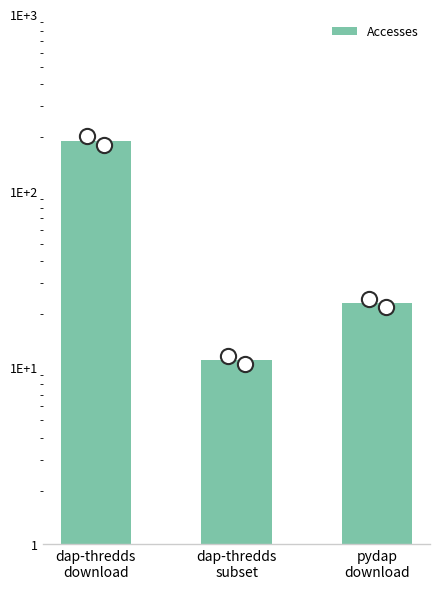

Approximately how many times larger is the value at pydap
download compared to dap-thredds
download?

0.1